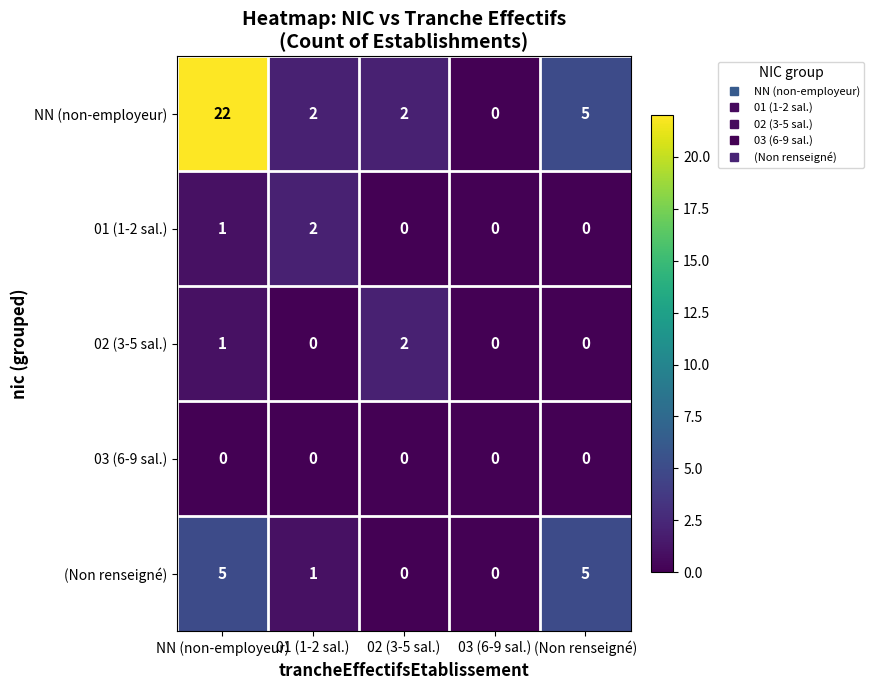

Which series has the largest total across all categories?

NN (non-employeur)